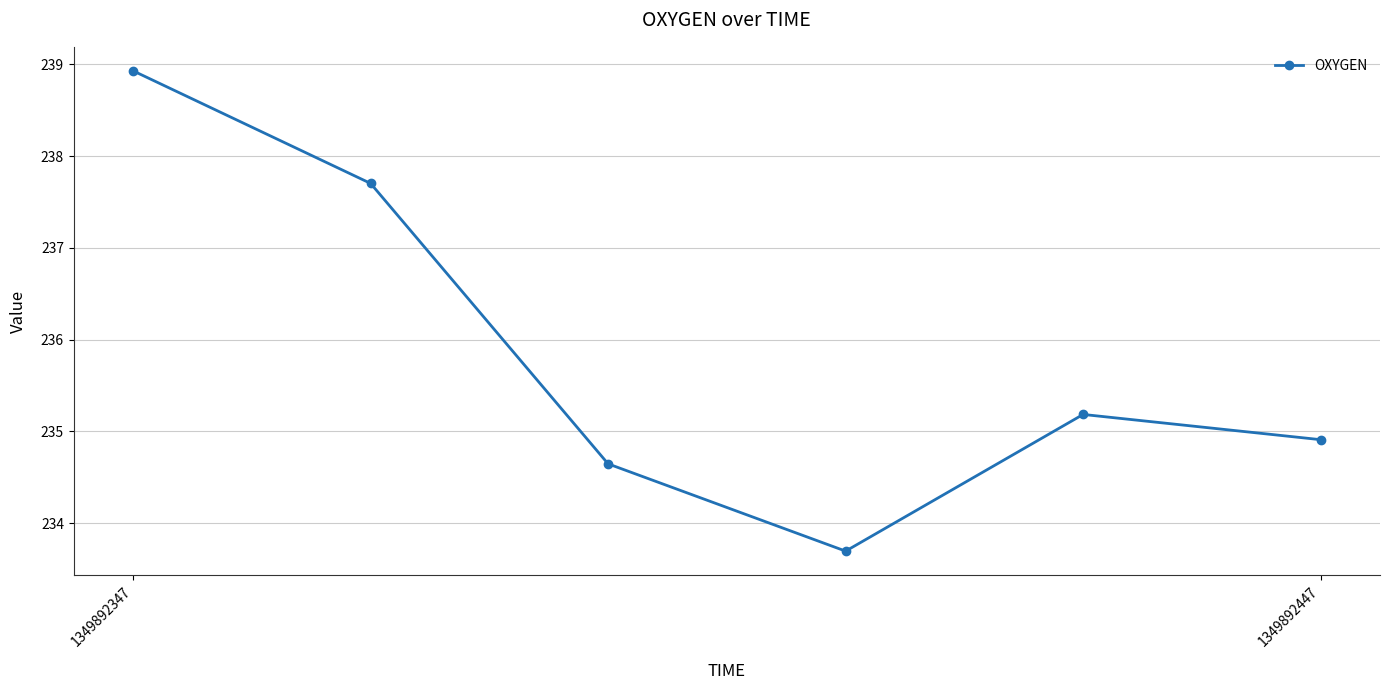

Reading right to left, what are all the values shown in this chart?

234.9	235.2	233.7	234.6	237.7	238.9